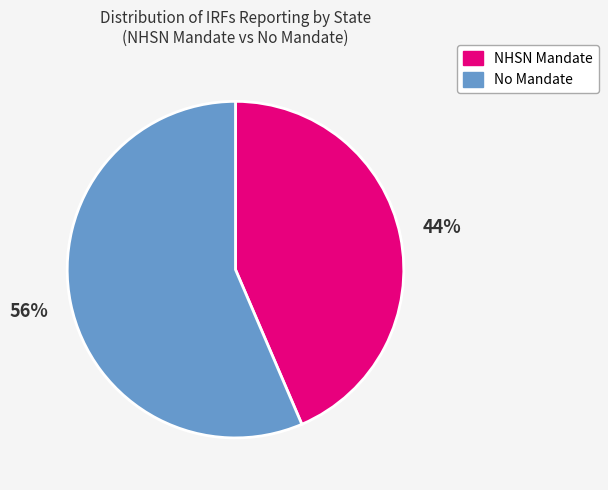

To the nearest percent, what is the average slice percentage?

50%